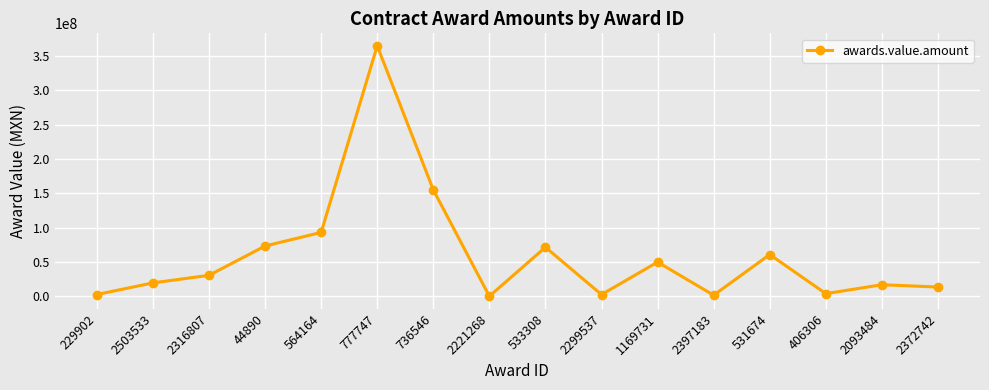

What is the maximum value shown in the chart?

364799369.0